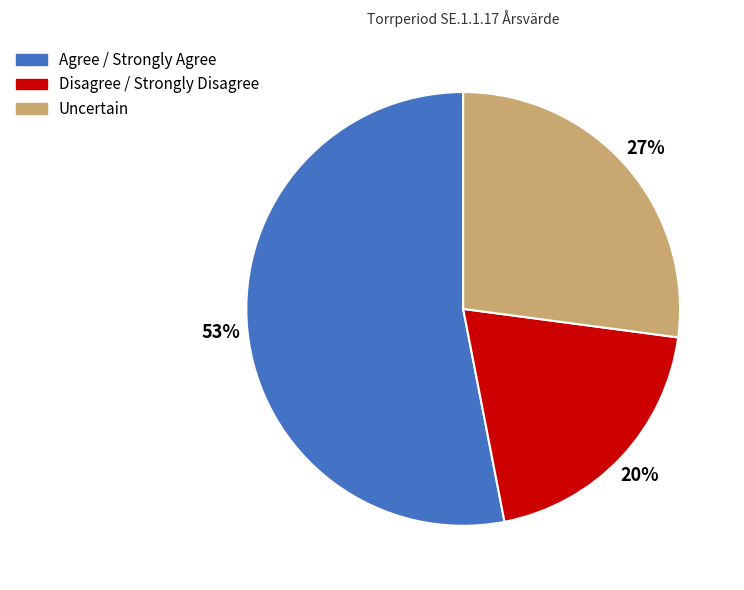

Is there a majority slice in this chart?

Yes